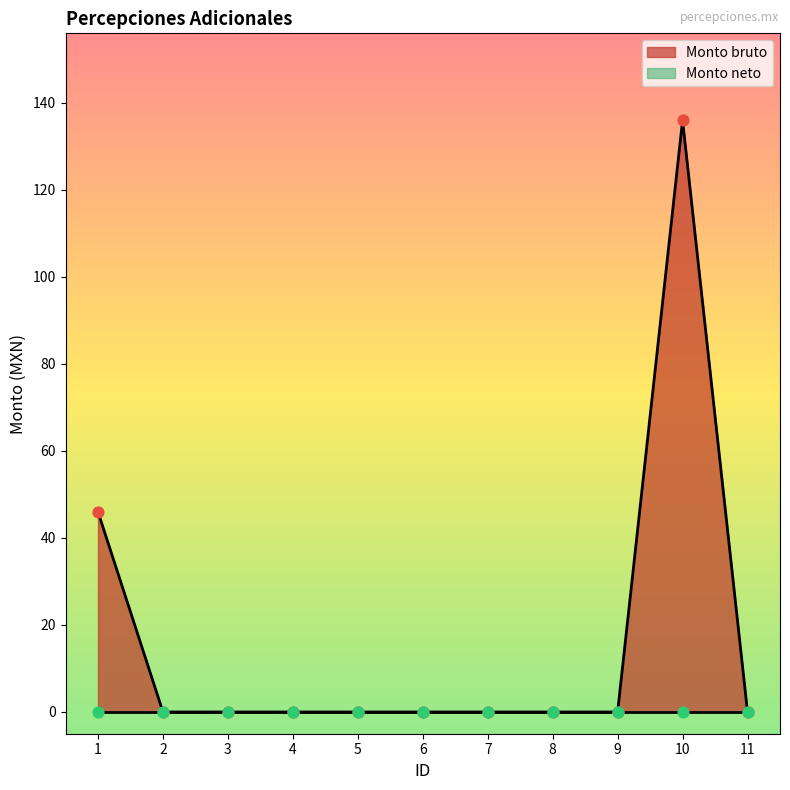

Between 11 and 1, which is larger?

1